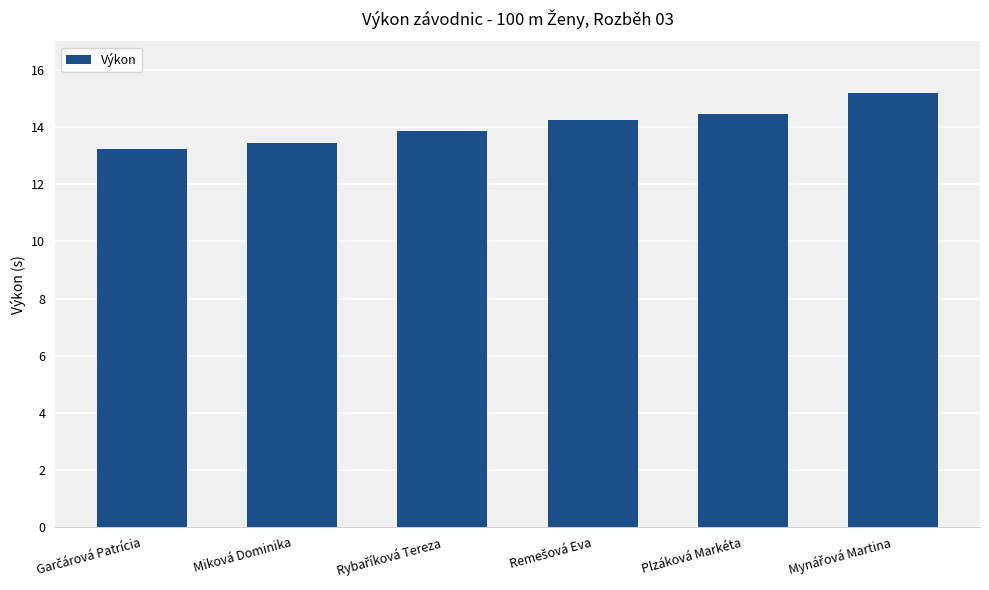

How many bars are there in total?

6